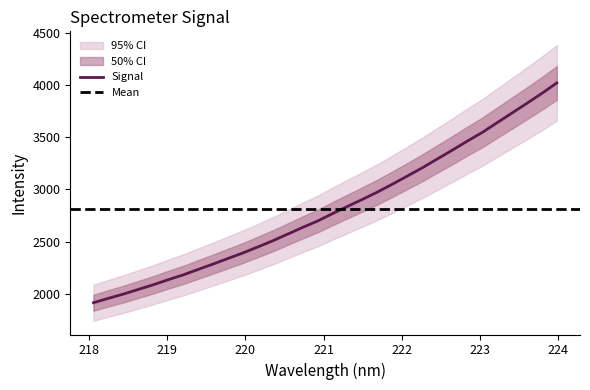

What is the maximum value shown in the chart?

4020.4